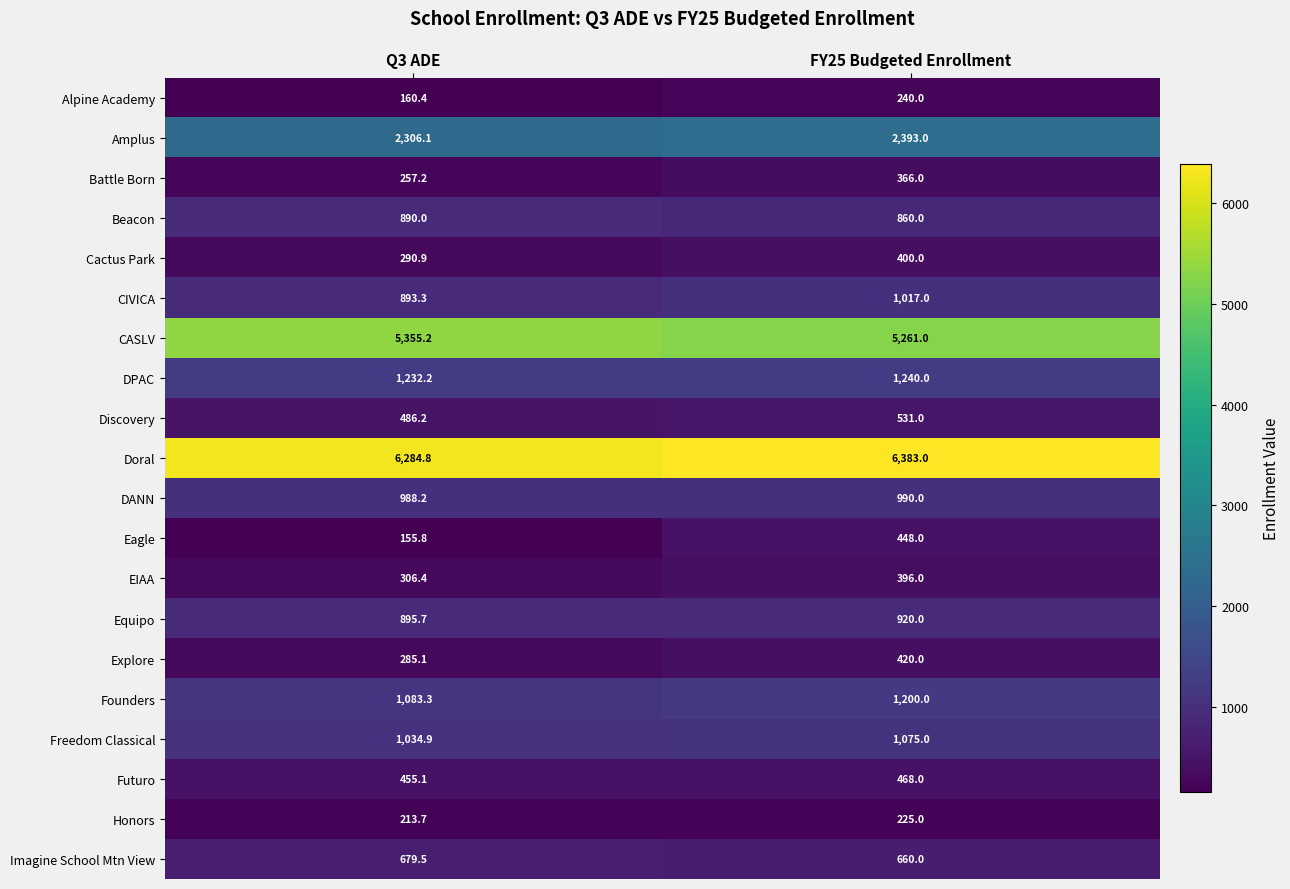

Rank the series at Q3 ADE from highest to lowest value.

Doral, CASLV, Amplus, DPAC, Founders, Freedom Classical, DANN, Equipo, CIVICA, Beacon, Imagine School Mtn View, Discovery, Futuro, EIAA, Cactus Park, Explore, Battle Born, Honors, Alpine Academy, Eagle